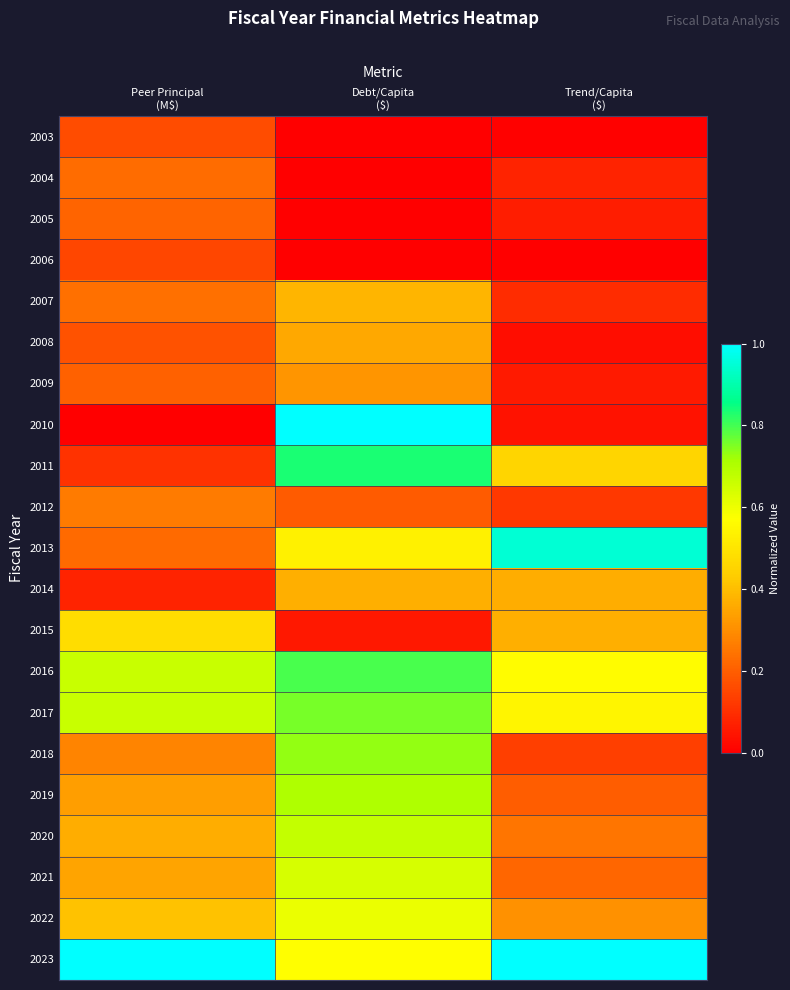

List the series in order of their peak value, highest first.

2010, 2023, 2013, 2011, 2016, 2017, 2018, 2019, 2020, 2021, 2022, 2015, 2007, 2014, 2008, 2009, 2012, 2004, 2005, 2003, 2006